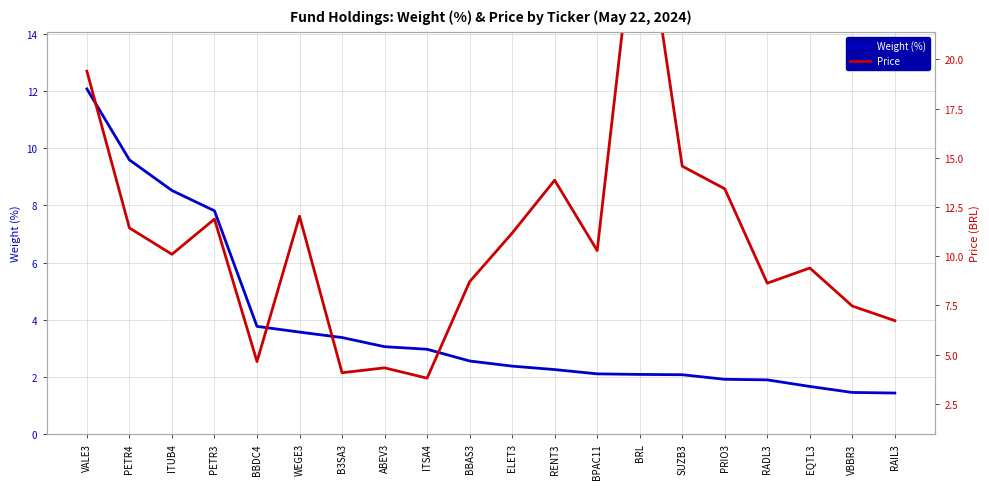

True or false: Price has a value of 2.3 at ABEV3.

True